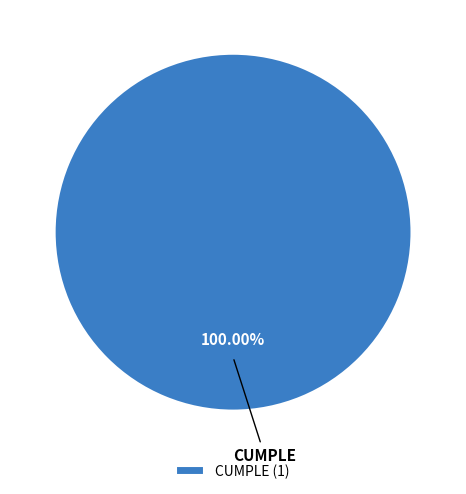

Does any single category account for the majority?

Yes